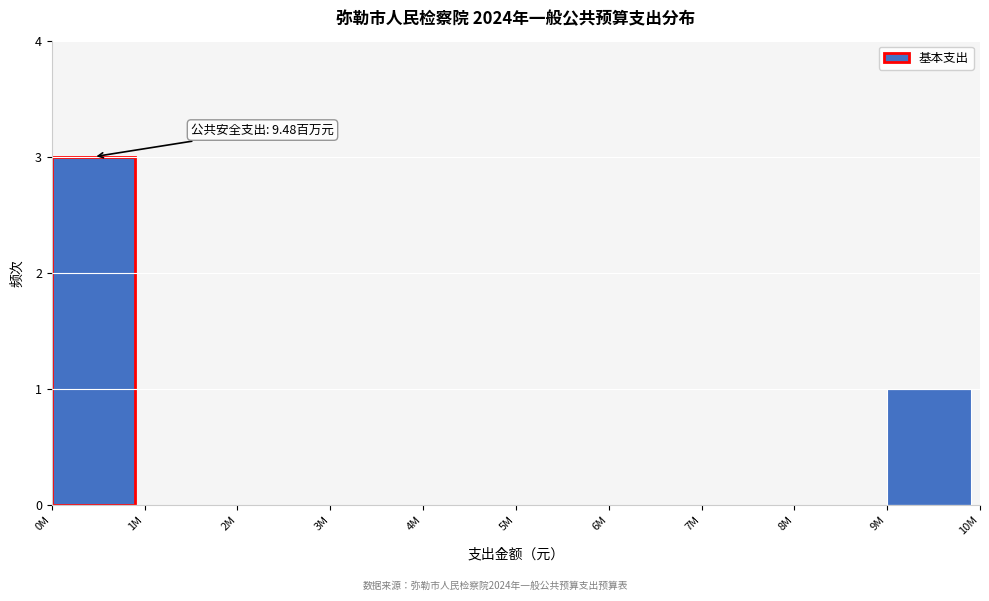

Reading left to right, transcribe all the data shown in this chart.

0M=3	1M=0	2M=0	3M=0	4M=0	5M=0	6M=0	7M=0	8M=0	9M=1